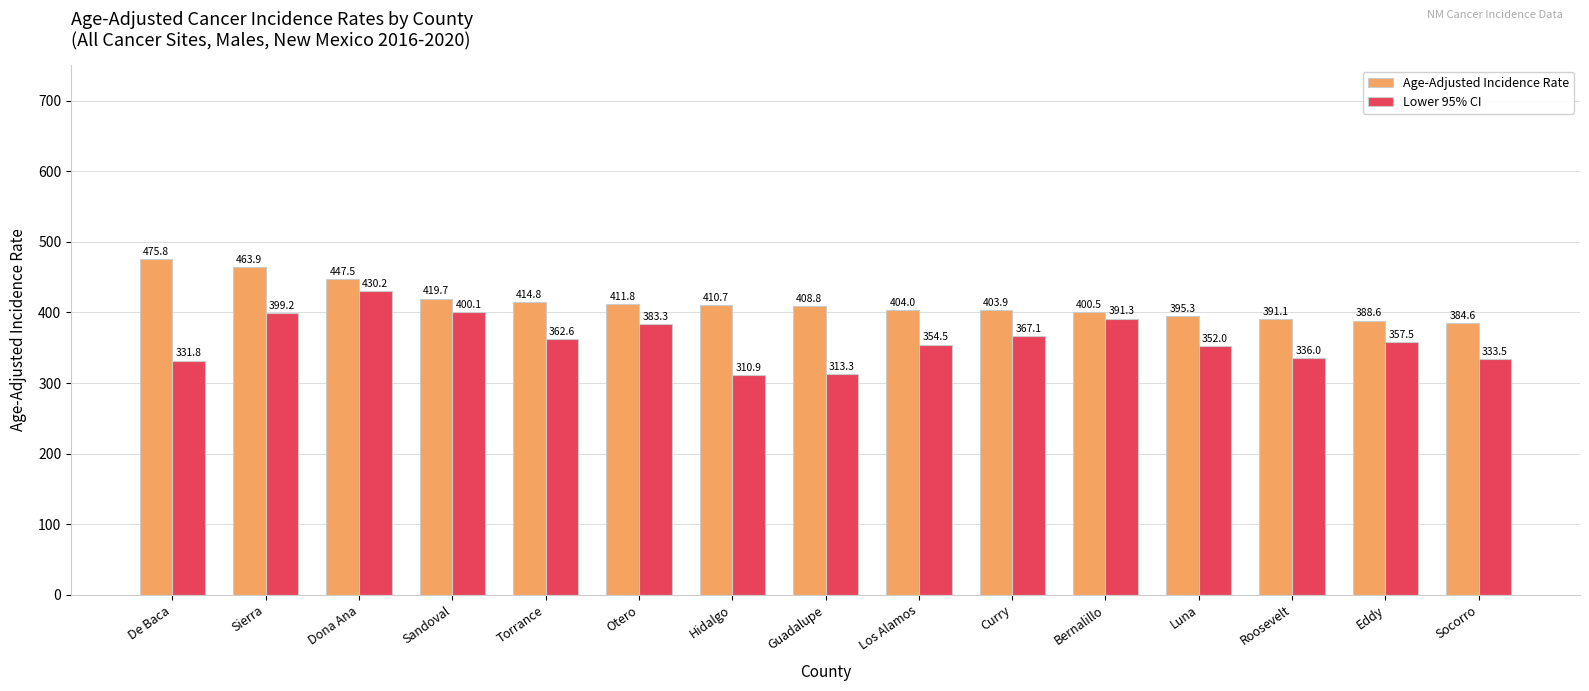

What are all the series names shown in the legend?

Age-Adjusted Incidence Rate, Lower 95% CI